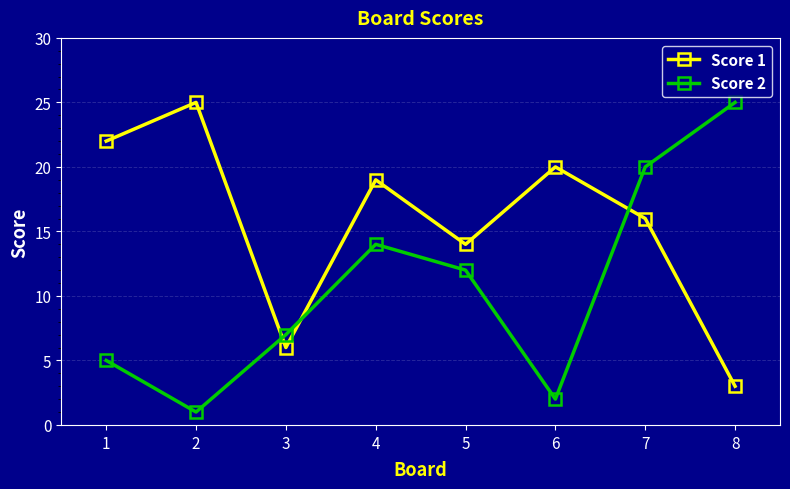

Reading left to right, extract all data points from this chart.

Score 1: 1=22	2=25	3=6	4=19	5=14	6=20	7=16	8=3
Score 2: 1=5	2=1	3=7	4=14	5=12	6=2	7=20	8=25